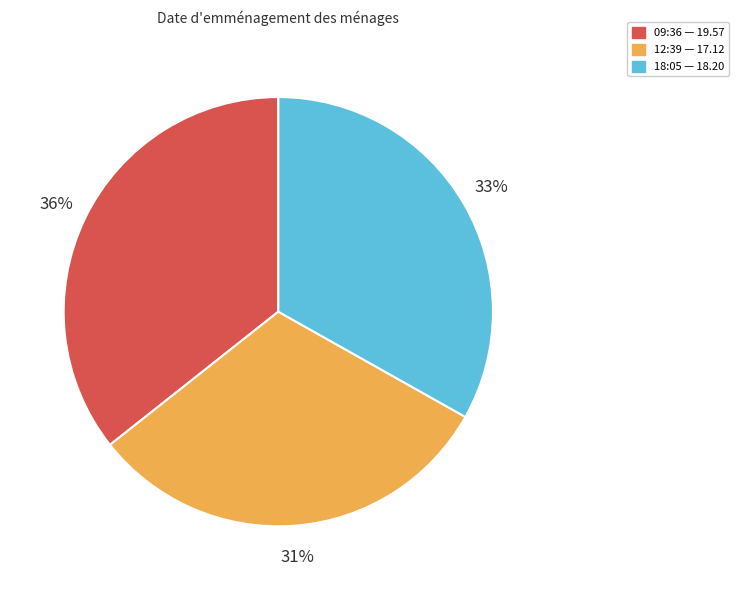

Does any single category account for the majority?

No